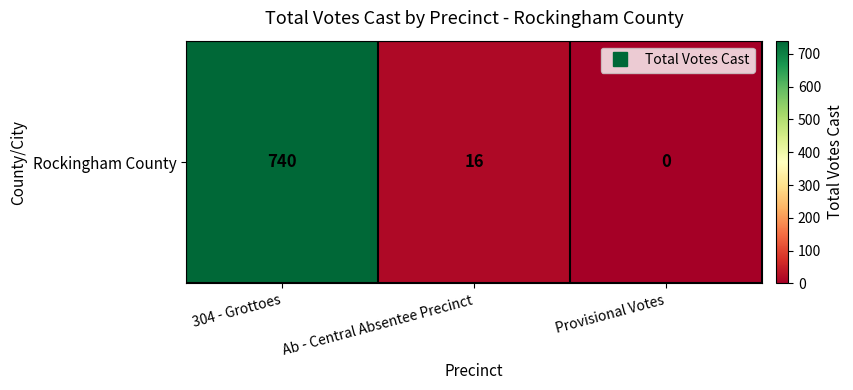

The chart shows a value of 5 at Ab - Central Absentee Precinct. True or false?

False